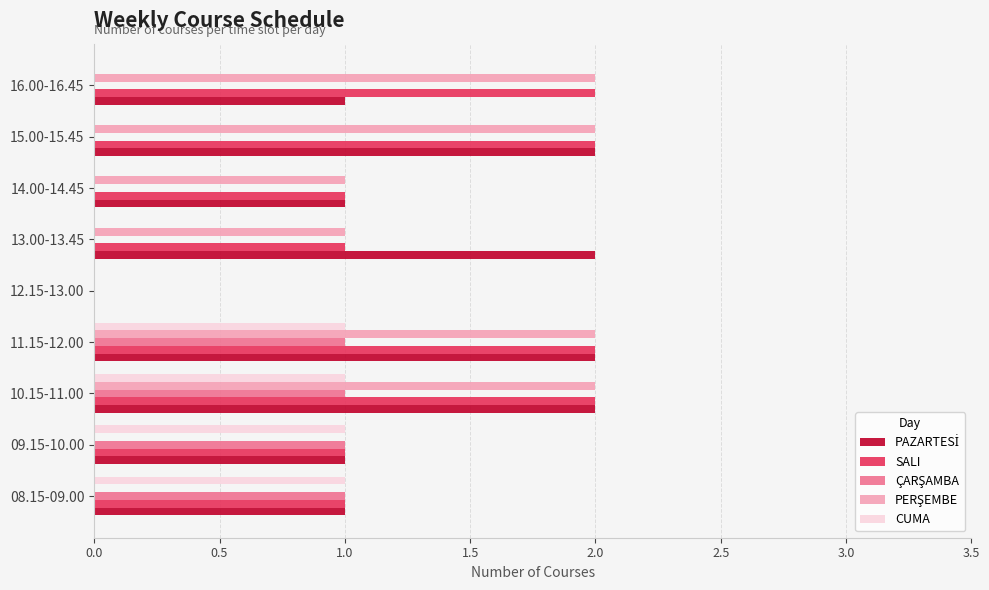

What is the total value across all series at 13.00-13.45?

4